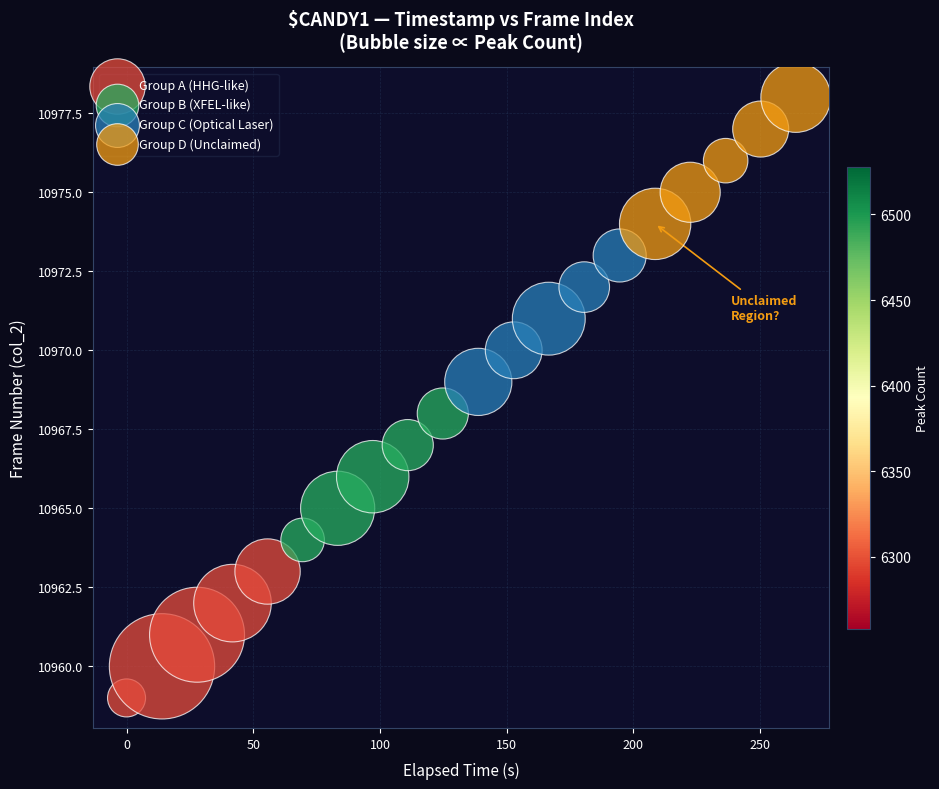

Which series contains the highest Y value?

Group D (Unclaimed)